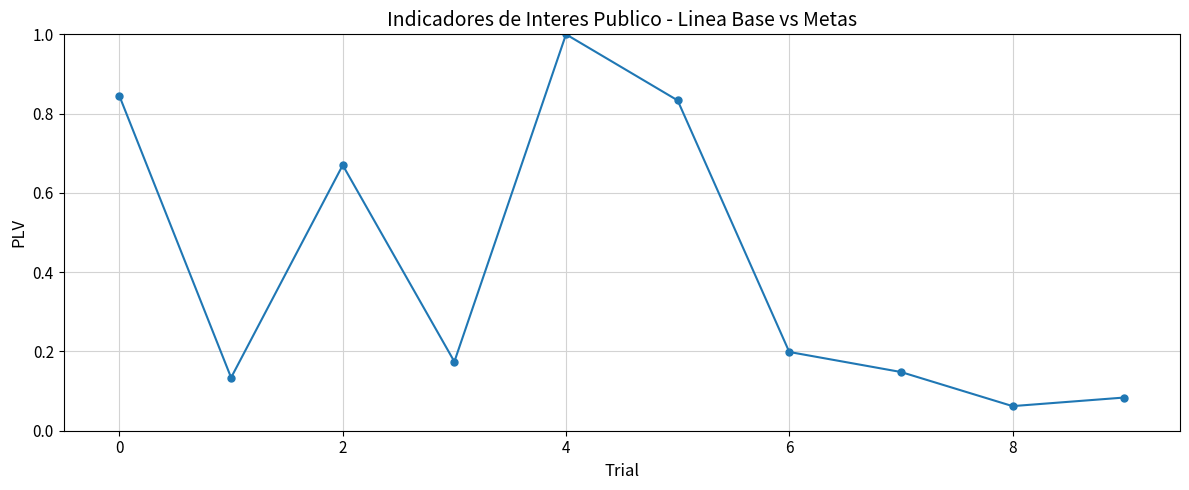

What is the greatest value displayed?

1.0